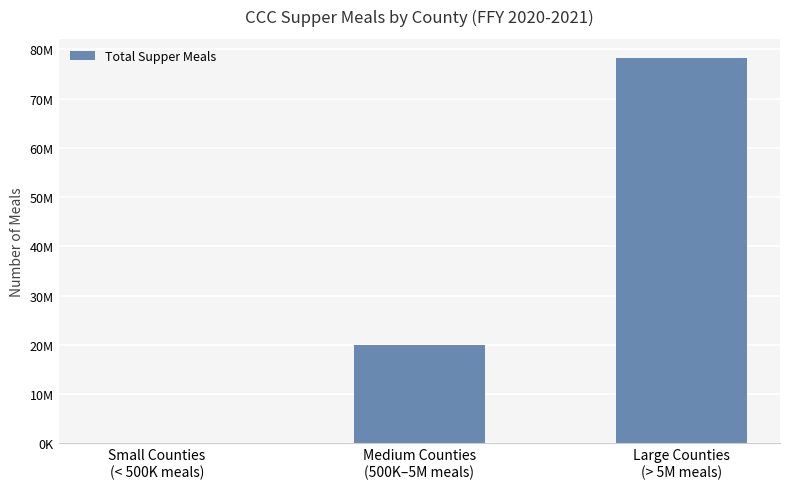

Reading left to right, extract all data points from this chart.

Small Counties
(< 500K meals)=135055	Medium Counties
(500K–5M meals)=20043765	Large Counties
(> 5M meals)=78200992